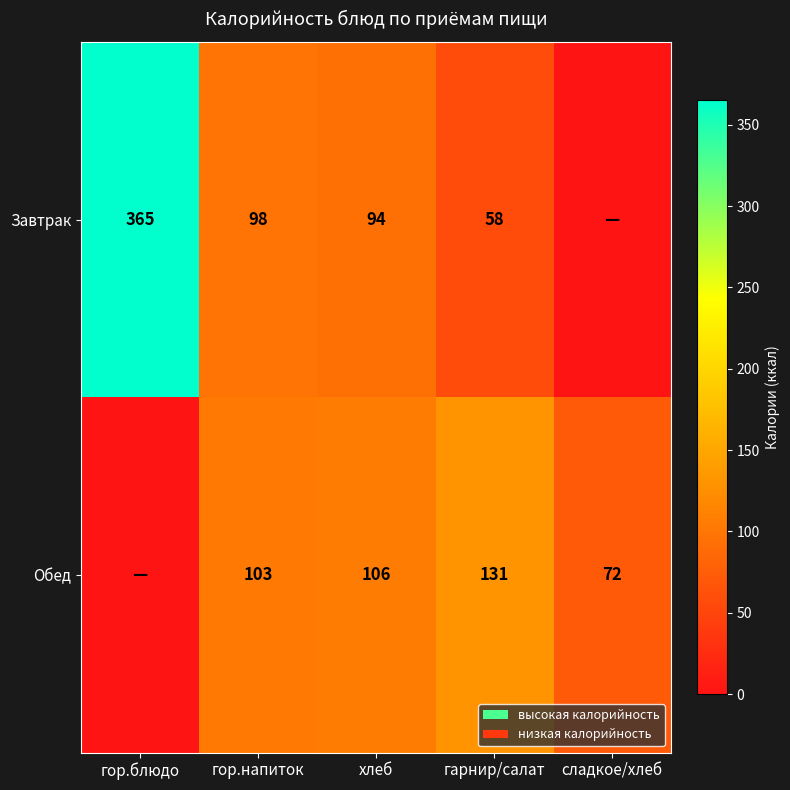

At how many categories does at least one series exceed 346?

1